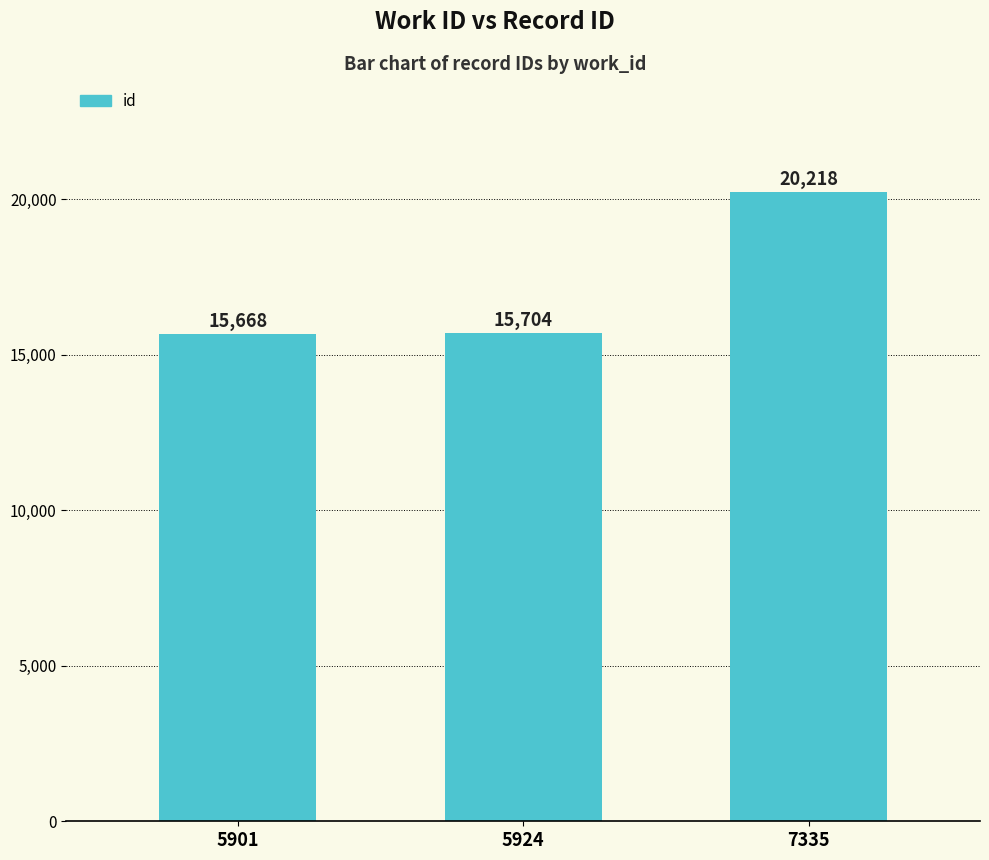

Reading left to right, extract all data points from this chart.

5901=15668	5924=15704	7335=20218